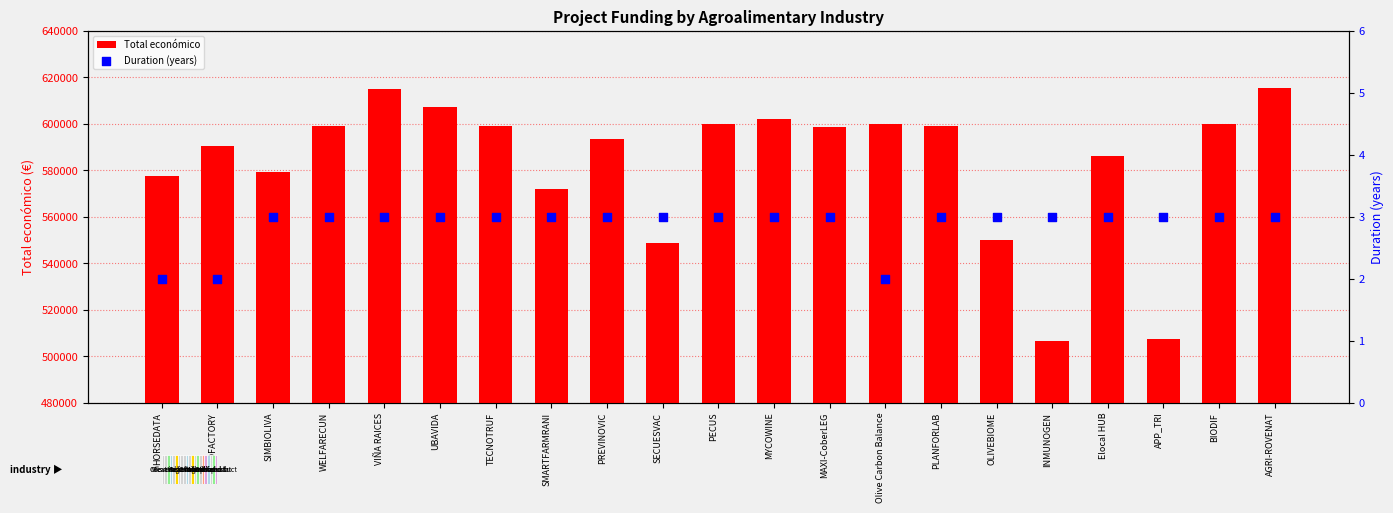

What is the total value across all series at WELFARECUN?

598912.0